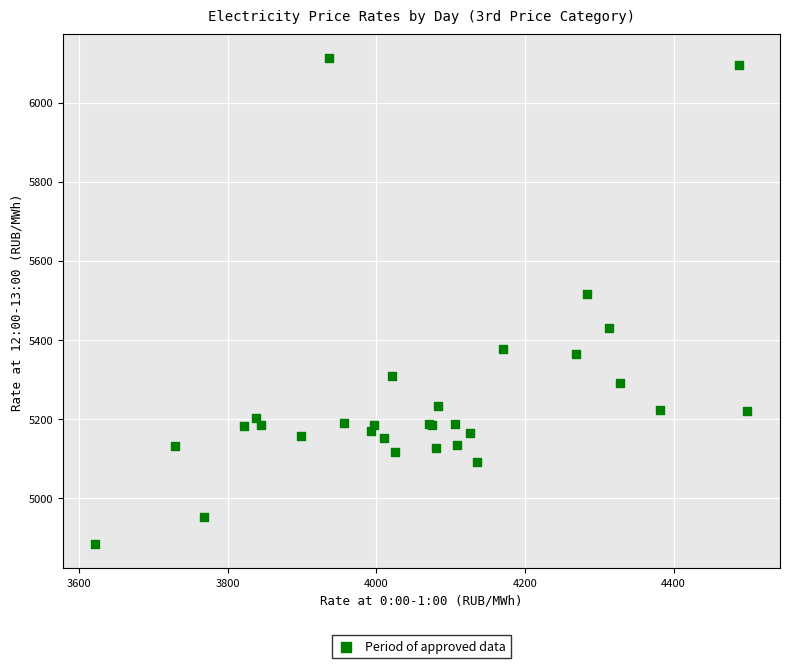

What Y value in the scatter plot is closest to 5497?

5515.9